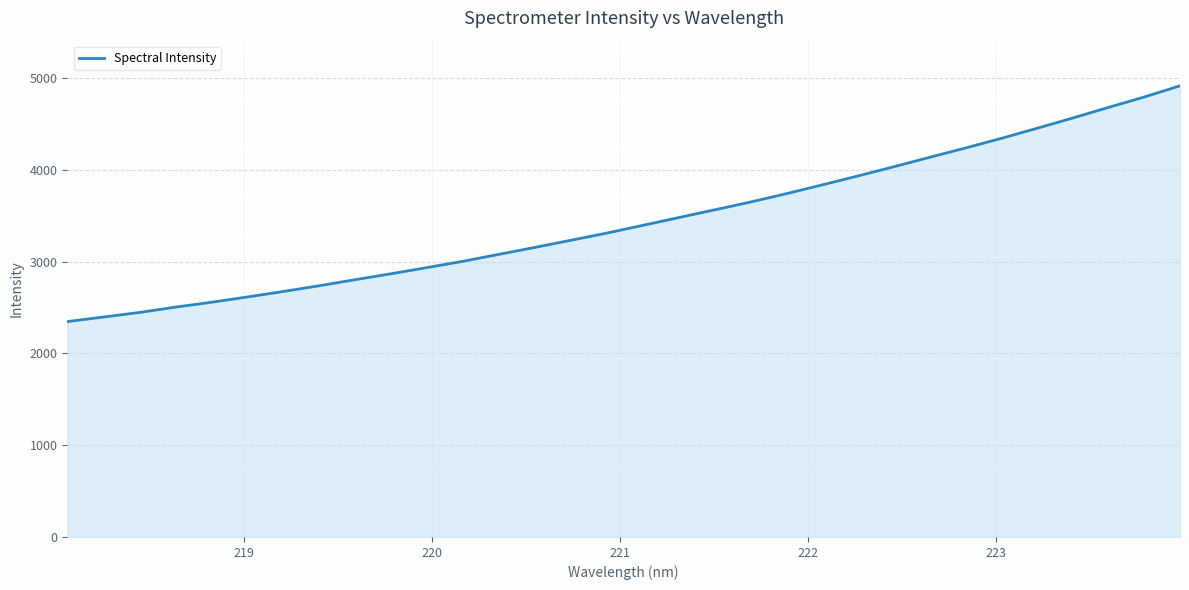

What is the minimum value shown in the chart?

2346.2